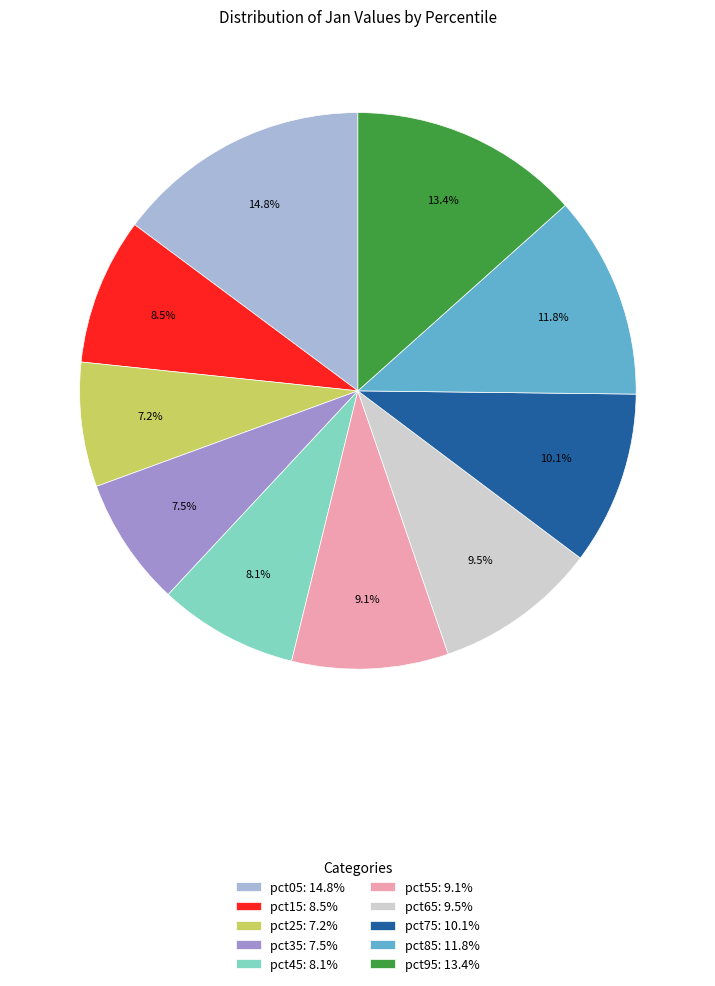

To the nearest percent, what is the combined percentage of pct15 and pct65?

18%